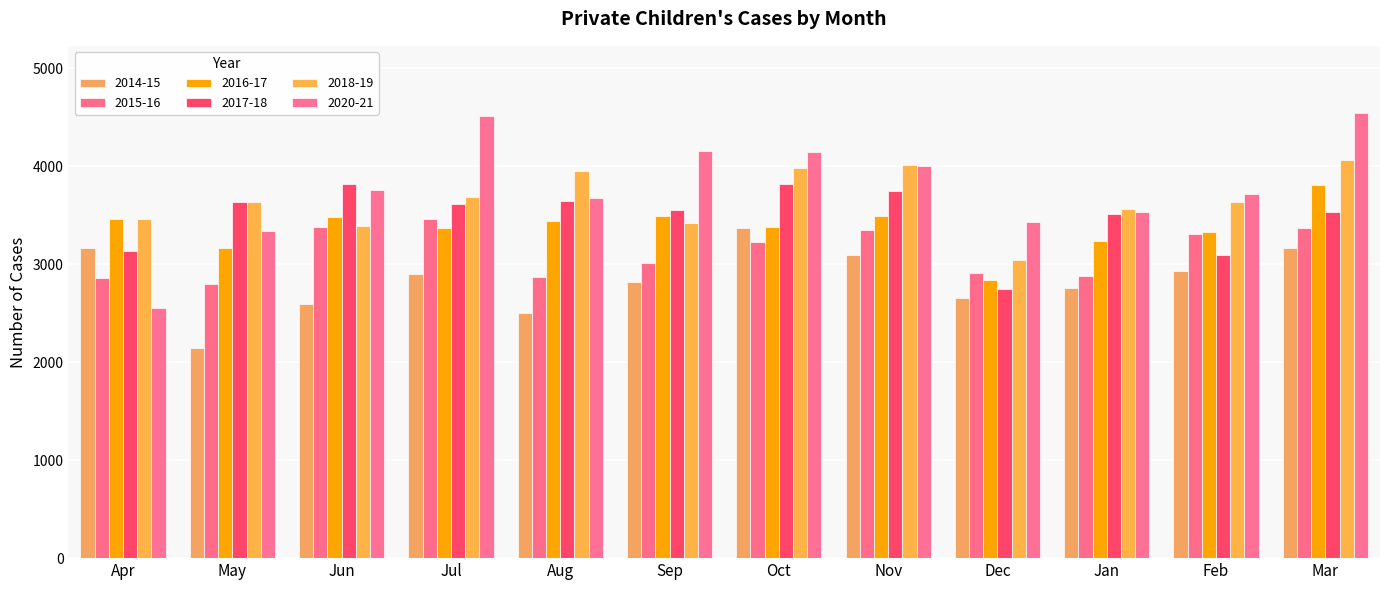

Reading right to left, what are all the values shown in this chart?

2014-15: Mar=3166	Feb=2933	Jan=2760	Dec=2659	Nov=3093	Oct=3372	Sep=2820	Aug=2506	Jul=2897	Jun=2598	May=2141	Apr=3169
2015-16: Mar=3364	Feb=3303	Jan=2877	Dec=2911	Nov=3350	Oct=3223	Sep=3016	Aug=2869	Jul=3463	Jun=3381	May=2798	Apr=2855
2016-17: Mar=3810	Feb=3329	Jan=3239	Dec=2842	Nov=3492	Oct=3378	Sep=3495	Aug=3437	Jul=3372	Jun=3481	May=3168	Apr=3465
2017-18: Mar=3528	Feb=3090	Jan=3508	Dec=2742	Nov=3746	Oct=3814	Sep=3549	Aug=3640	Jul=3615	Jun=3815	May=3630	Apr=3131
2018-19: Mar=4060	Feb=3631	Jan=3560	Dec=3041	Nov=4014	Oct=3978	Sep=3425	Aug=3947	Jul=3684	Jun=3393	May=3635	Apr=3463
2020-21: Mar=4546	Feb=3713	Jan=3537	Dec=3429	Nov=4005	Oct=4147	Sep=4159	Aug=3671	Jul=4515	Jun=3759	May=3336	Apr=2552